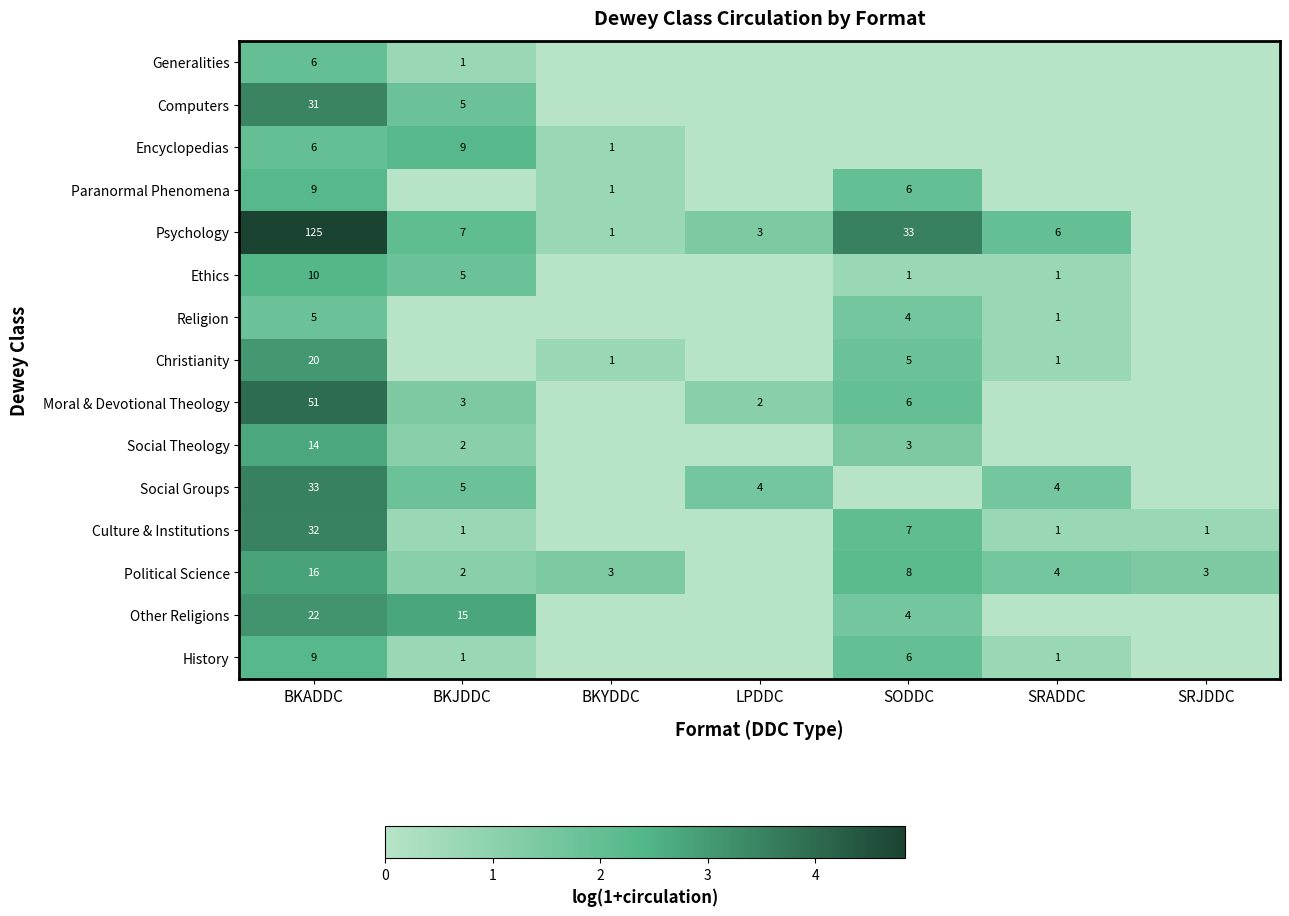

The Moral & Devotional Theology series shows 4.0 at BKADDC. True or false?

True